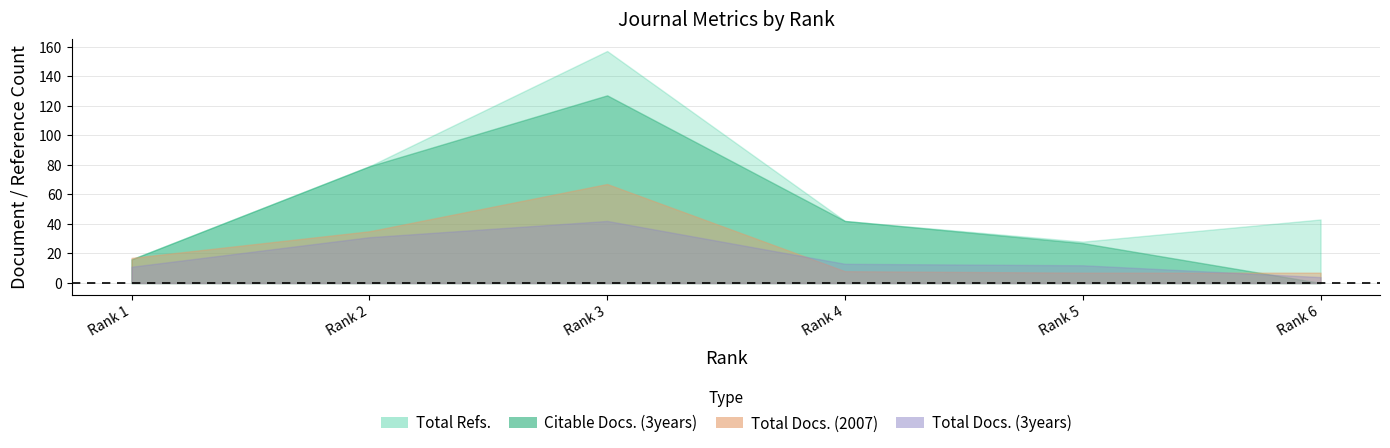

Reading left to right, what are all the values shown in this chart?

Total Docs. (2007): 1=17	2=35	3=67	4=8	5=7	6=7
Total Docs. (3years): 1=11	2=31	3=42	4=13	5=12	6=4
Total Refs.: 1=16	2=79	3=157	4=42	5=28	6=43
Citable Docs. (3years): 1=16	2=79	3=127	4=42	5=27	6=0